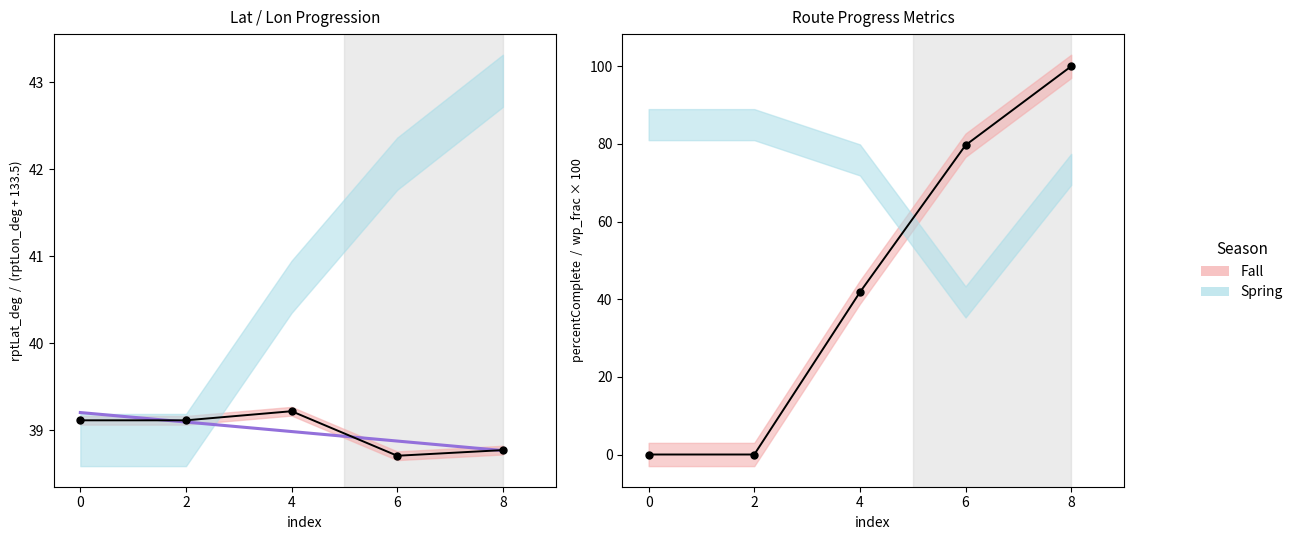

How many intersections are there between rptLat_deg and percentComplete?

1